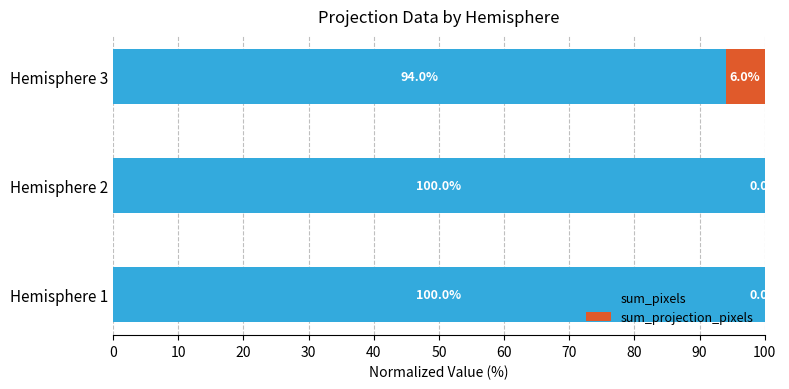

Where is sum_pixels nearest to the value 96?

Hemisphere 3